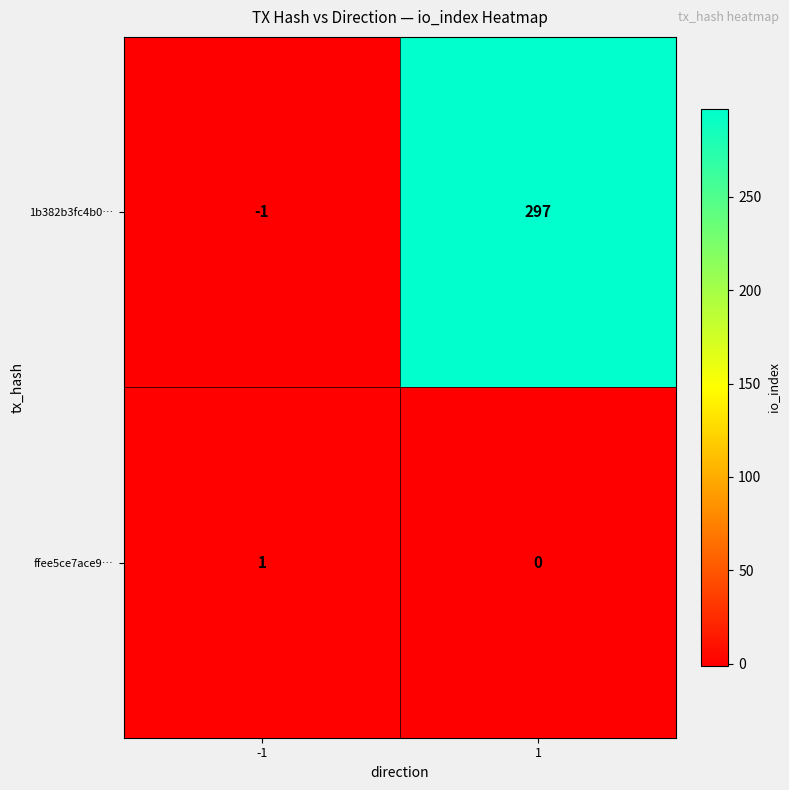

What is the sum of all 1b382b3fc4b0… values?

296